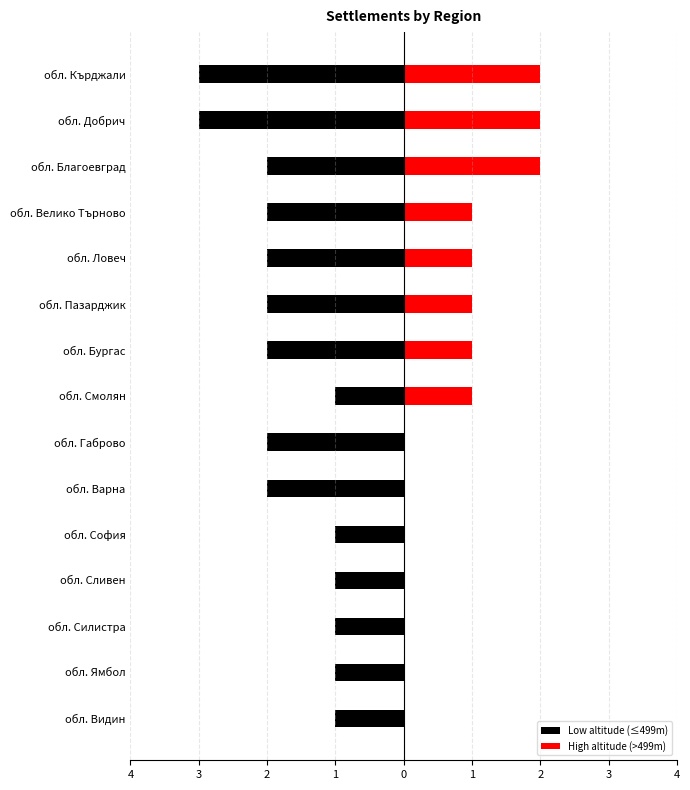

Which series has the widest spread of values?

Low altitude (≤499m)